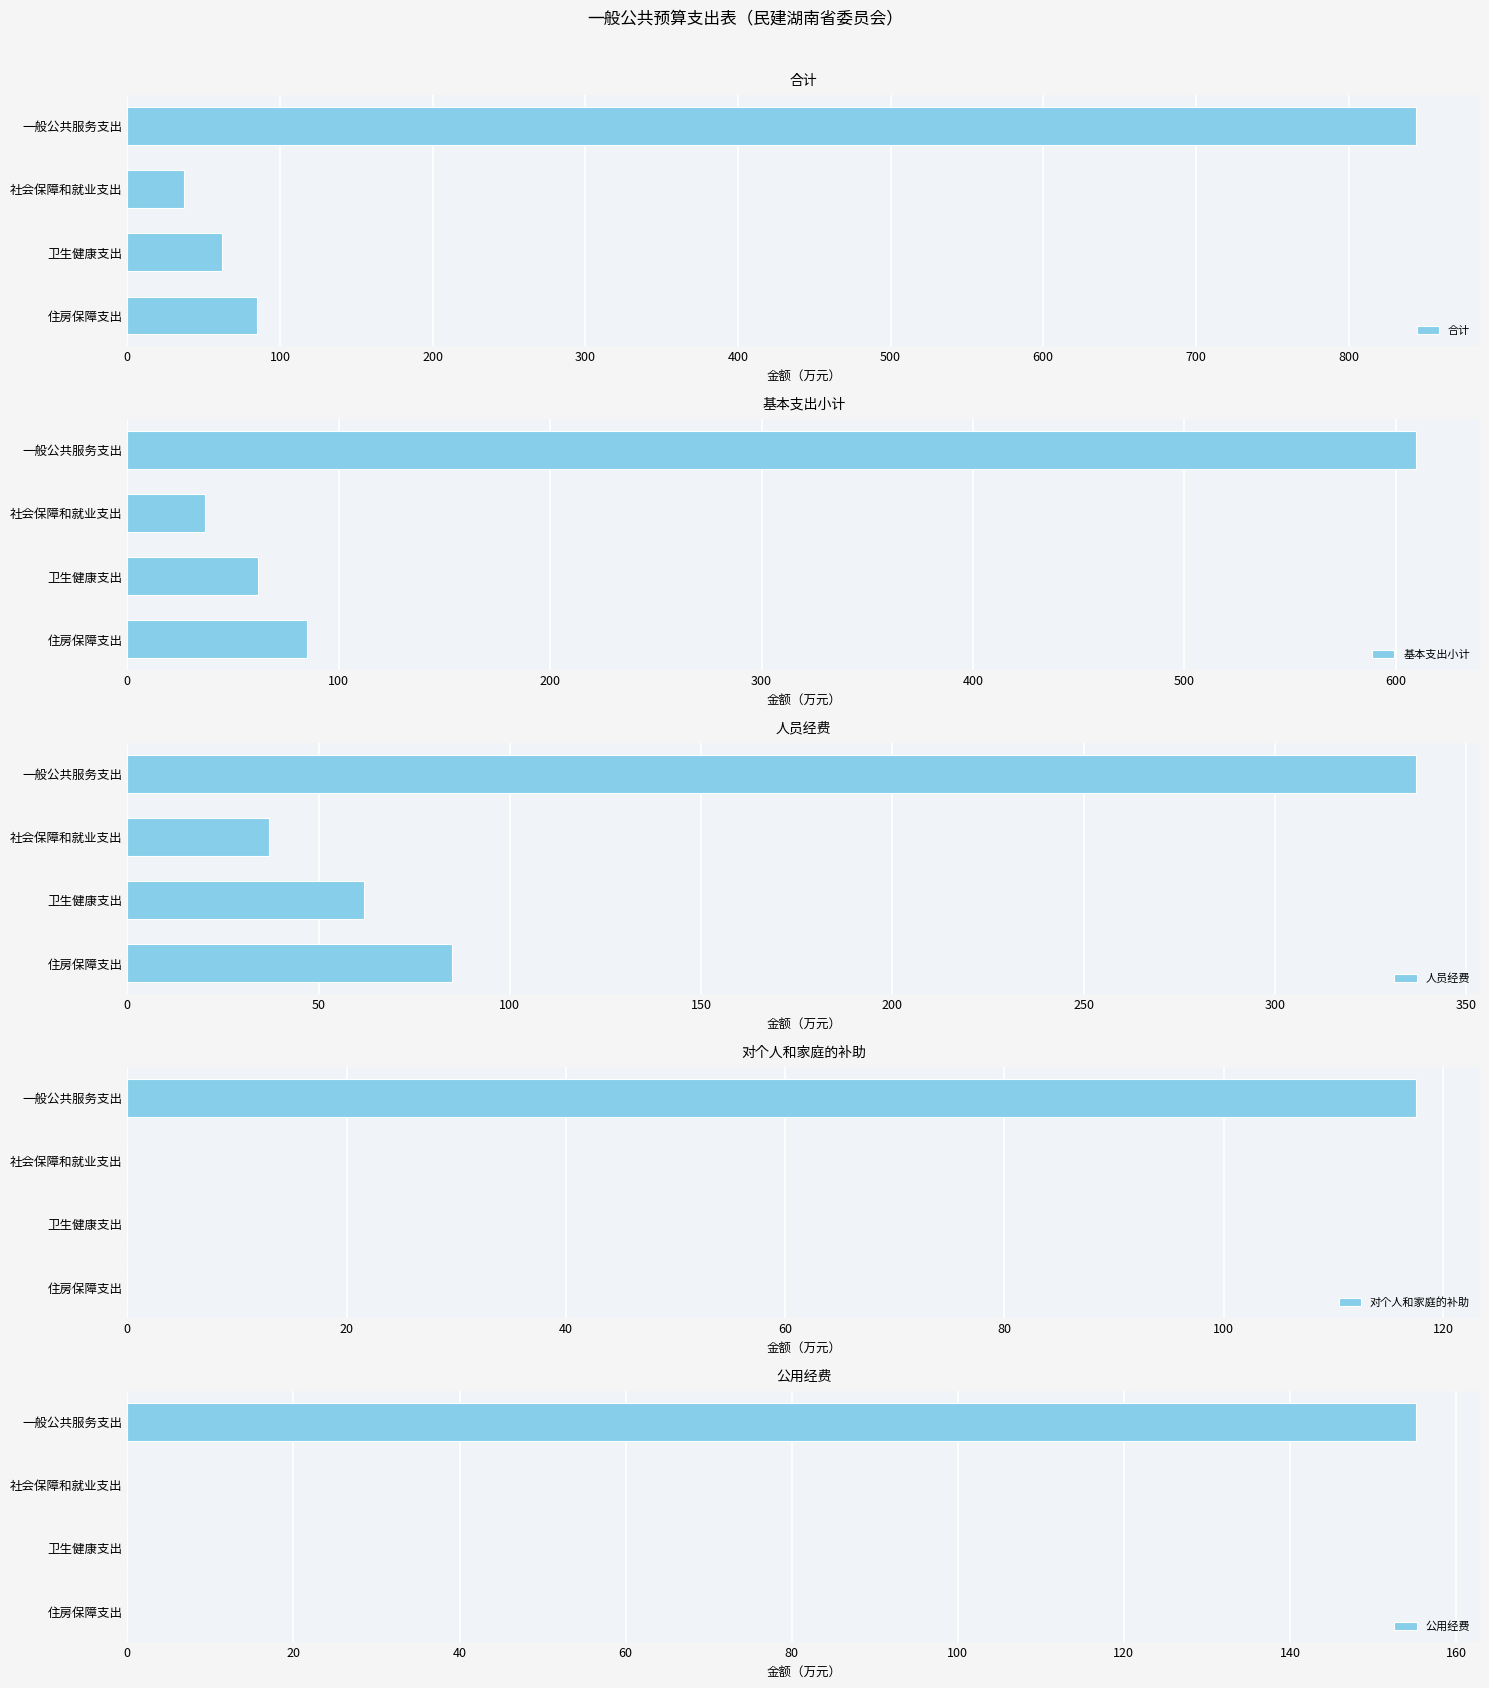

Which series has the largest range (max minus min)?

合计